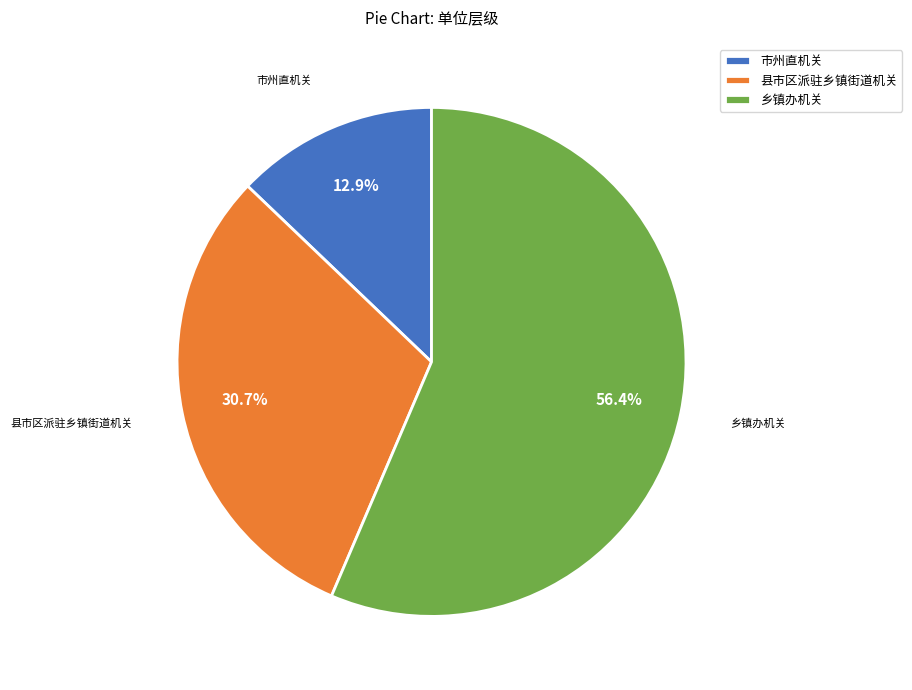

Approximately how many times larger is the value at 县市区派驻乡镇街道机关 compared to 乡镇办机关?

0.5